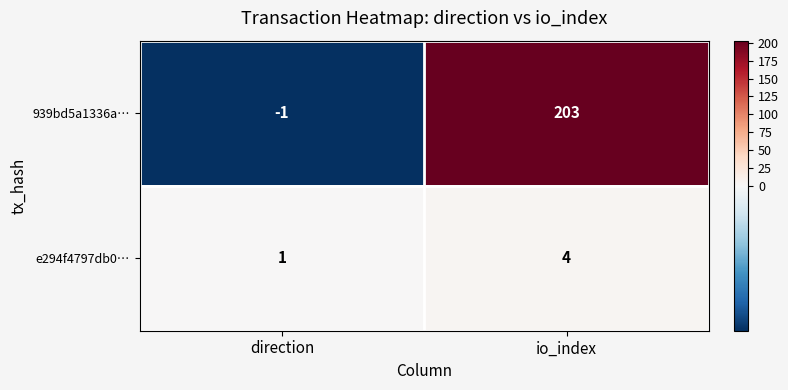

Which category has the highest value across all series?

io_index